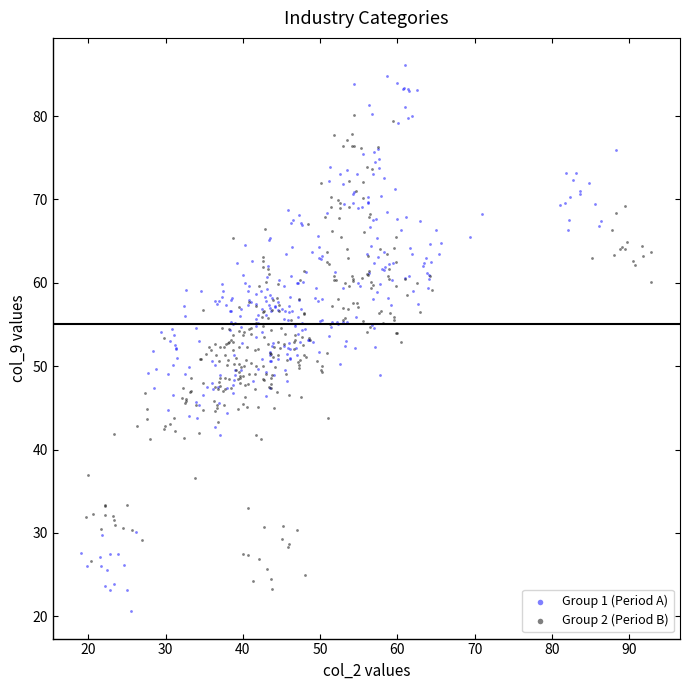

What are all the series names shown in the legend?

Group 1 (Period A), Group 2 (Period B)